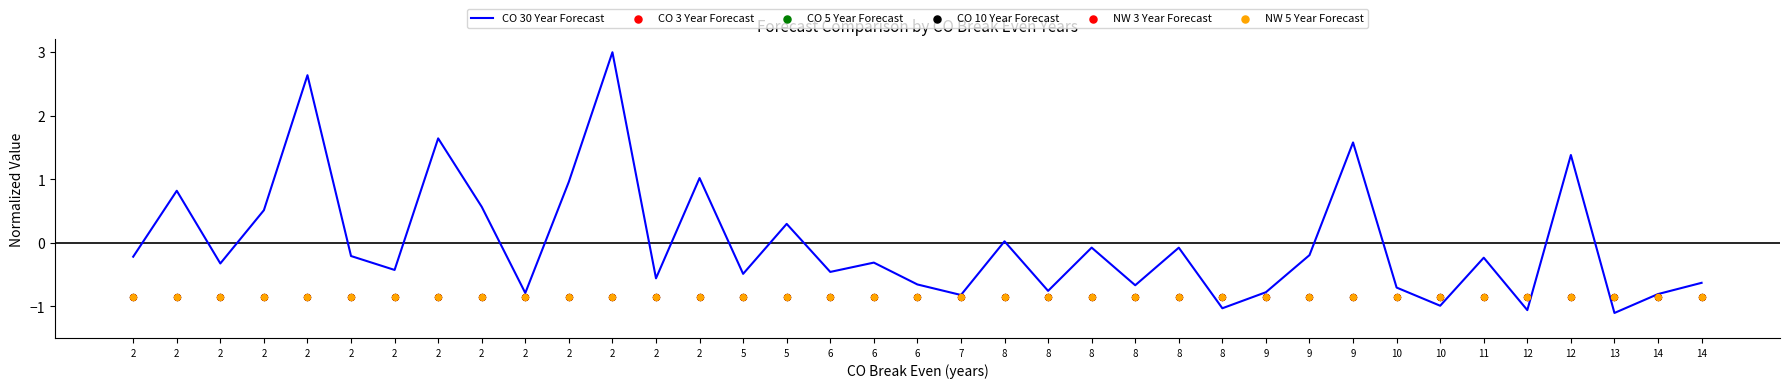

At how many categories does at least one series exceed 2?

2